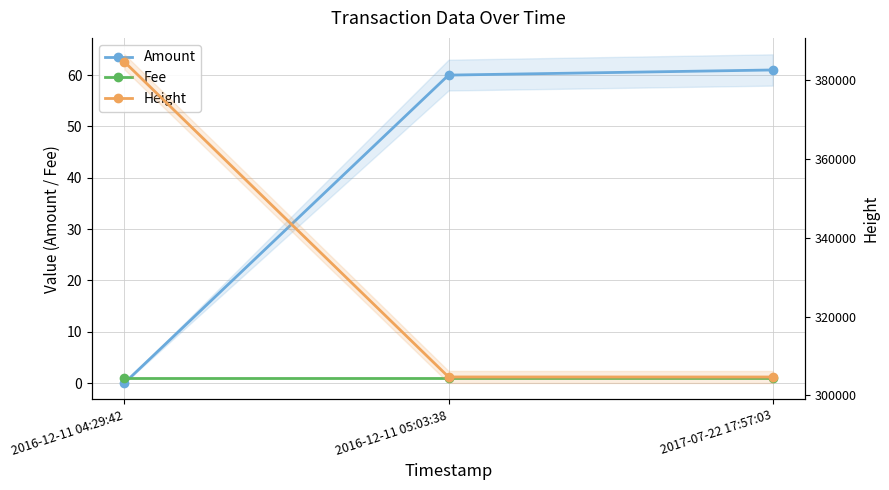

What position from the left is 2016-12-11 05:03:38?

2